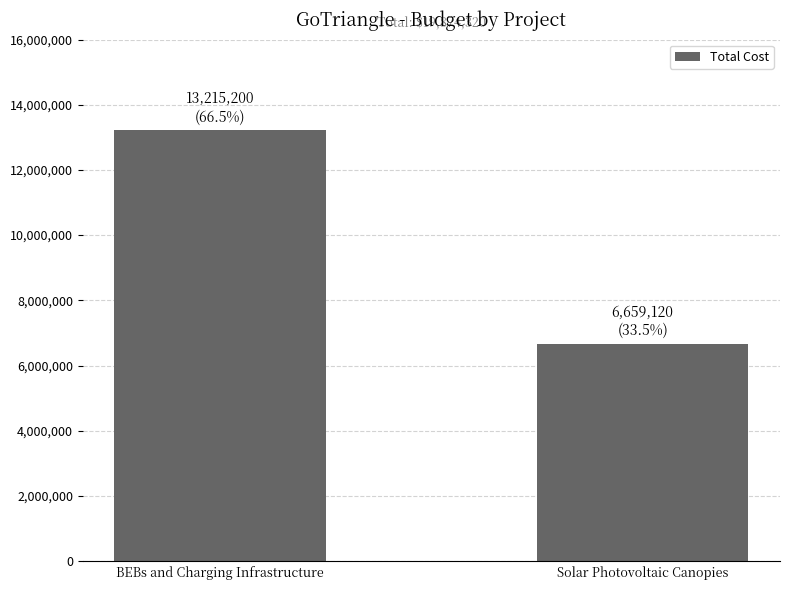

What position from the right is Solar Photovoltaic Canopies?

1